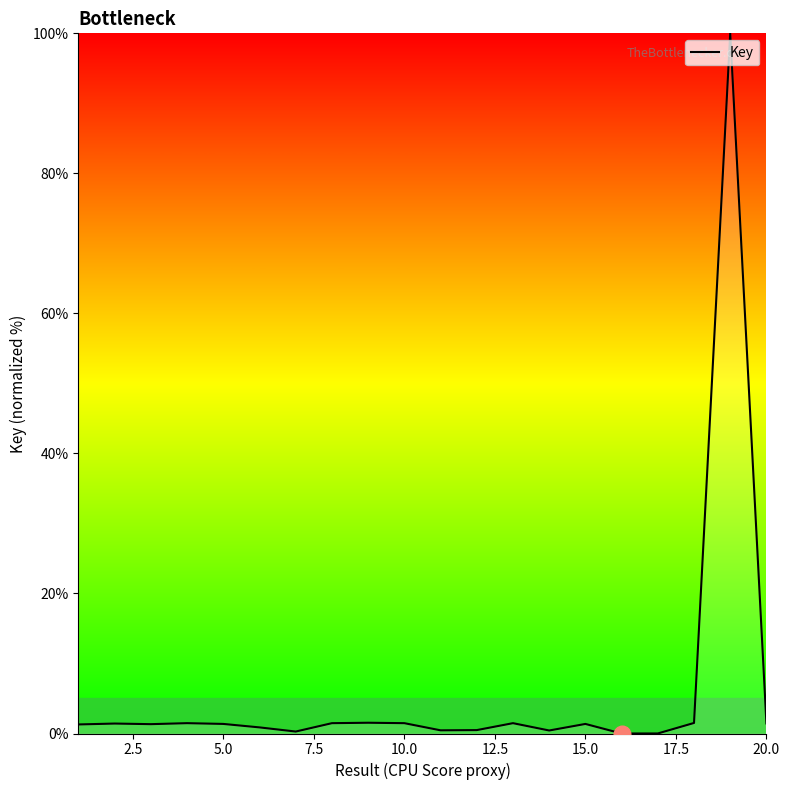

Is this an area chart (filled region under the line)?

No